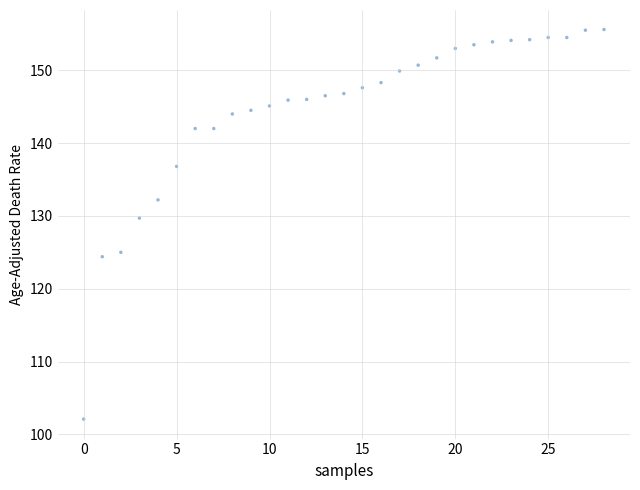

What is the range of Y values (max minus min)?

53.5